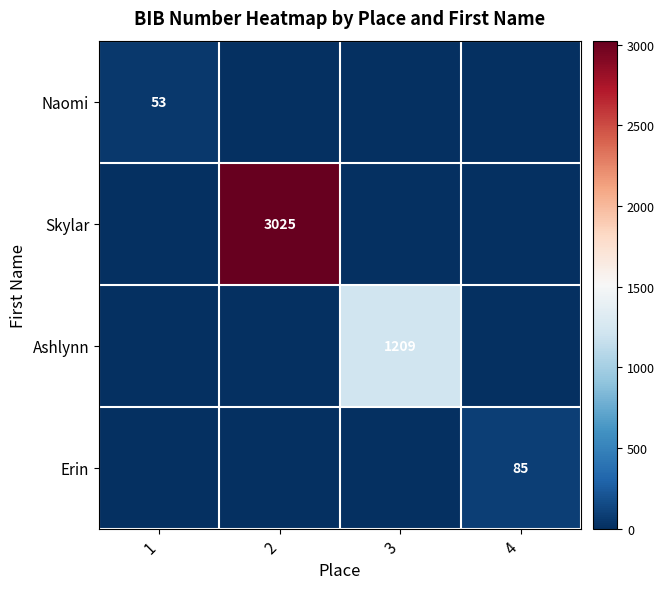

Is it true that Ashlynn equals 1209 at 3?

True